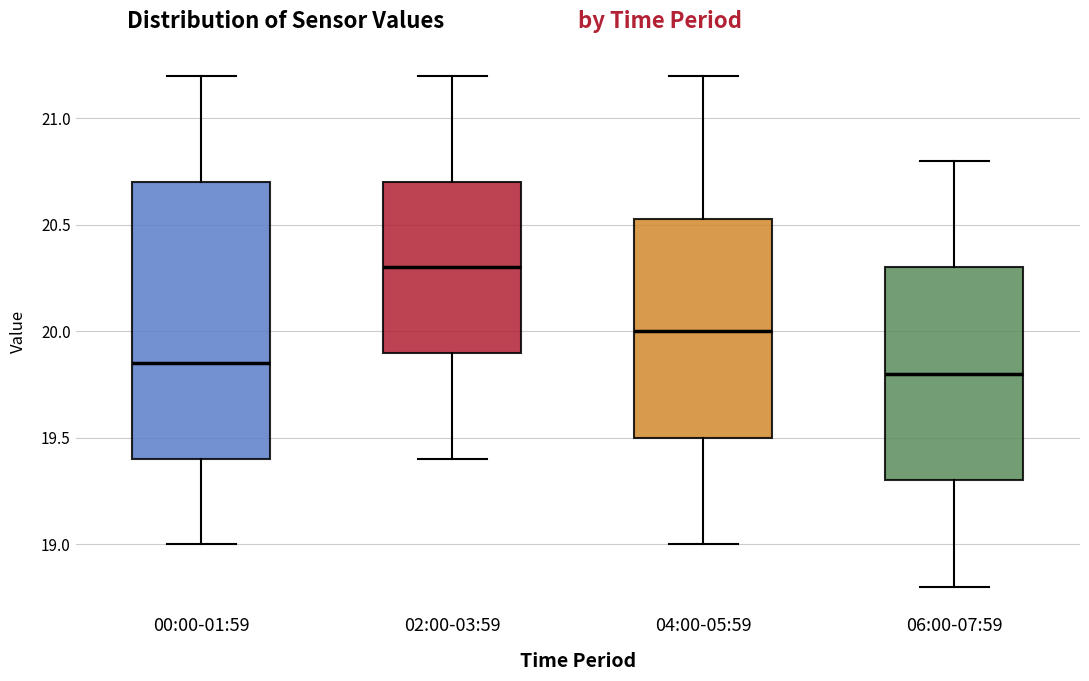

Reading left to right, read every box against the y-axis: the position of its median line, the range the box covers, and the ends of its whiskers. The values are not printed on the chart, so give them approximately, as read against the axis.

00:00-01:59: median 19.85, box 19.40 to 20.70, whiskers 19.00 to 21.20
02:00-03:59: median 20.30, box 19.90 to 20.70, whiskers 19.40 to 21.20
04:00-05:59: median 20.00, box 19.50 to 20.55, whiskers 19.00 to 21.20
06:00-07:59: median 19.80, box 19.30 to 20.30, whiskers 18.80 to 20.80